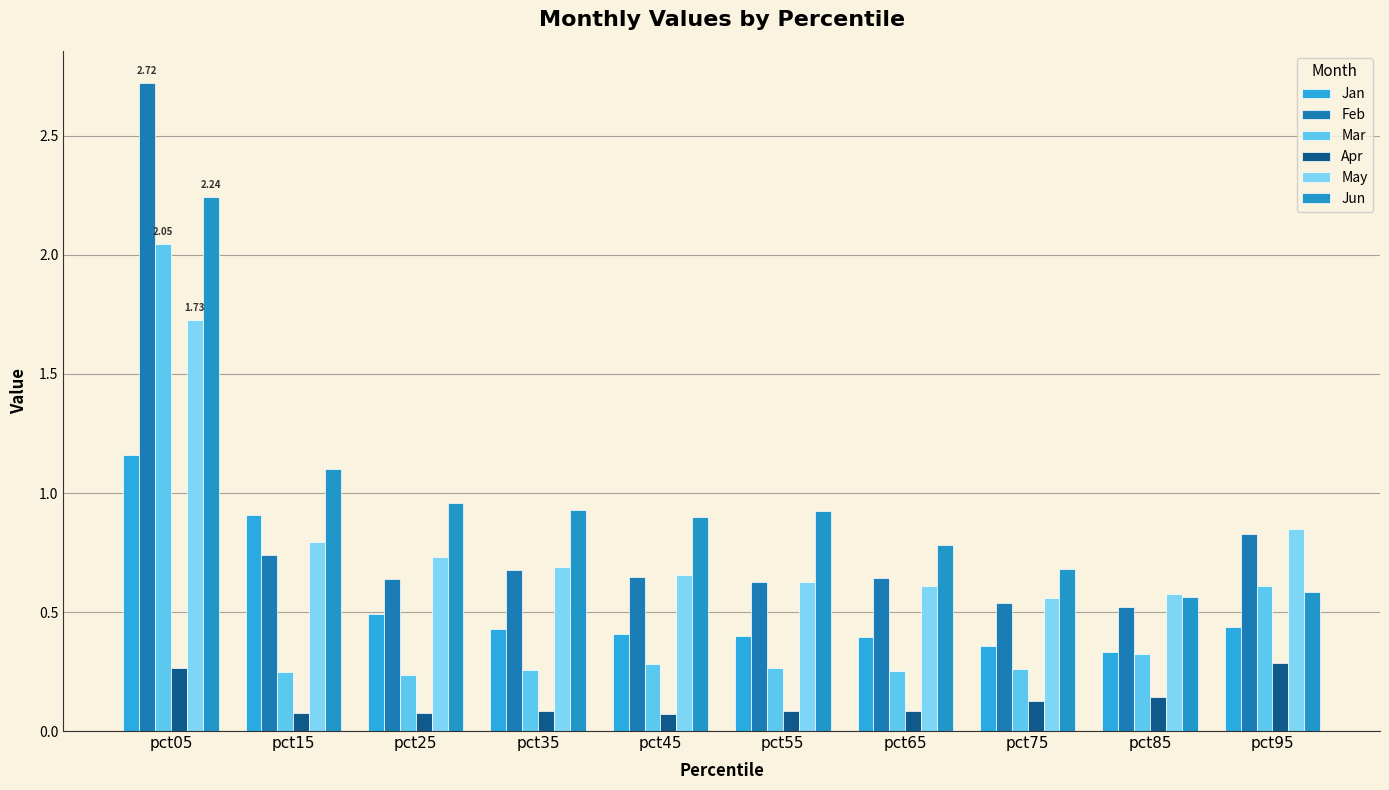

The May series shows 0.8 at pct15. True or false?

True